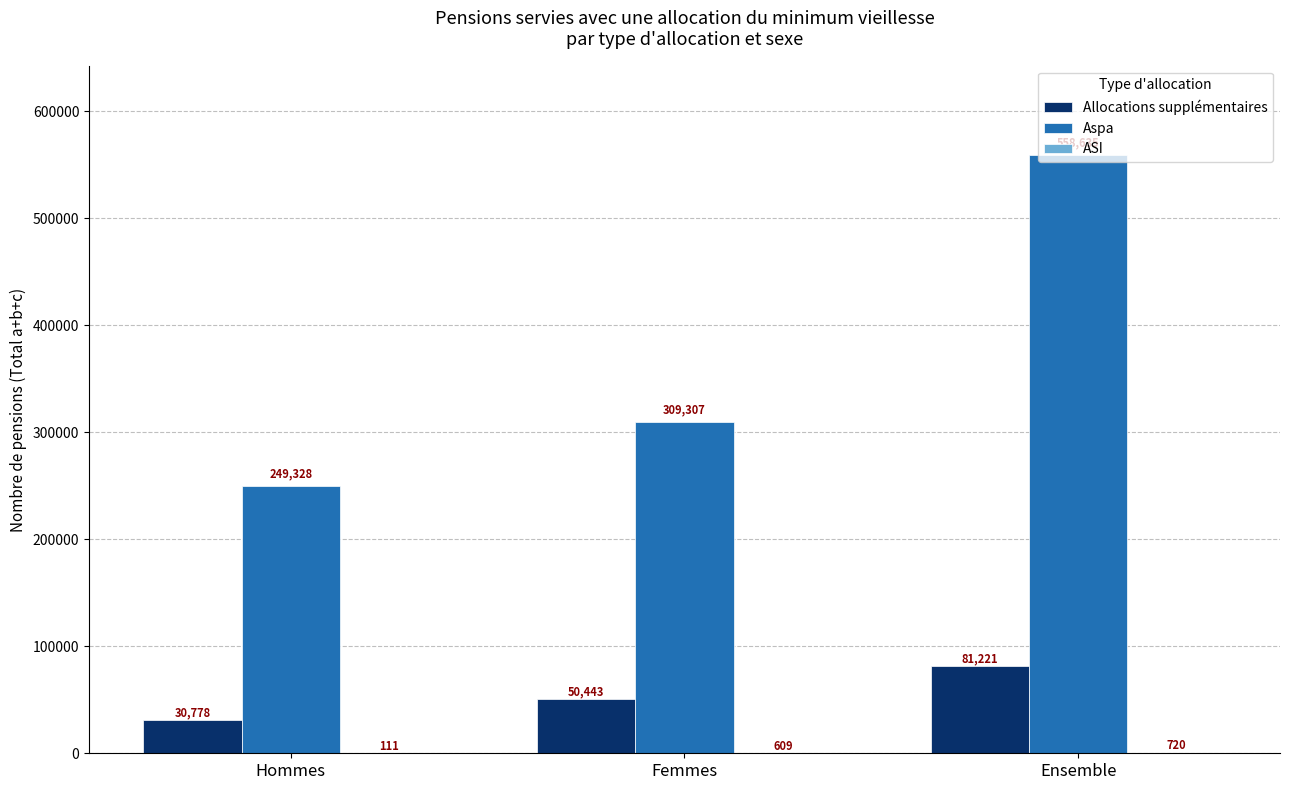

The Allocations supplémentaires series shows 30778 at Hommes. True or false?

True